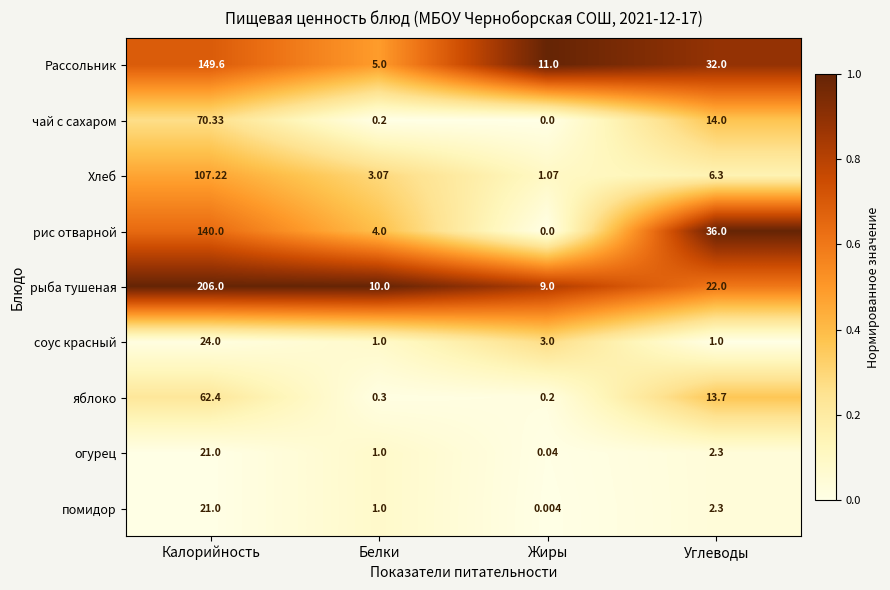

Rank the categories by рис отварной value from lowest to highest.

Жиры, Белки, Углеводы, Калорийность